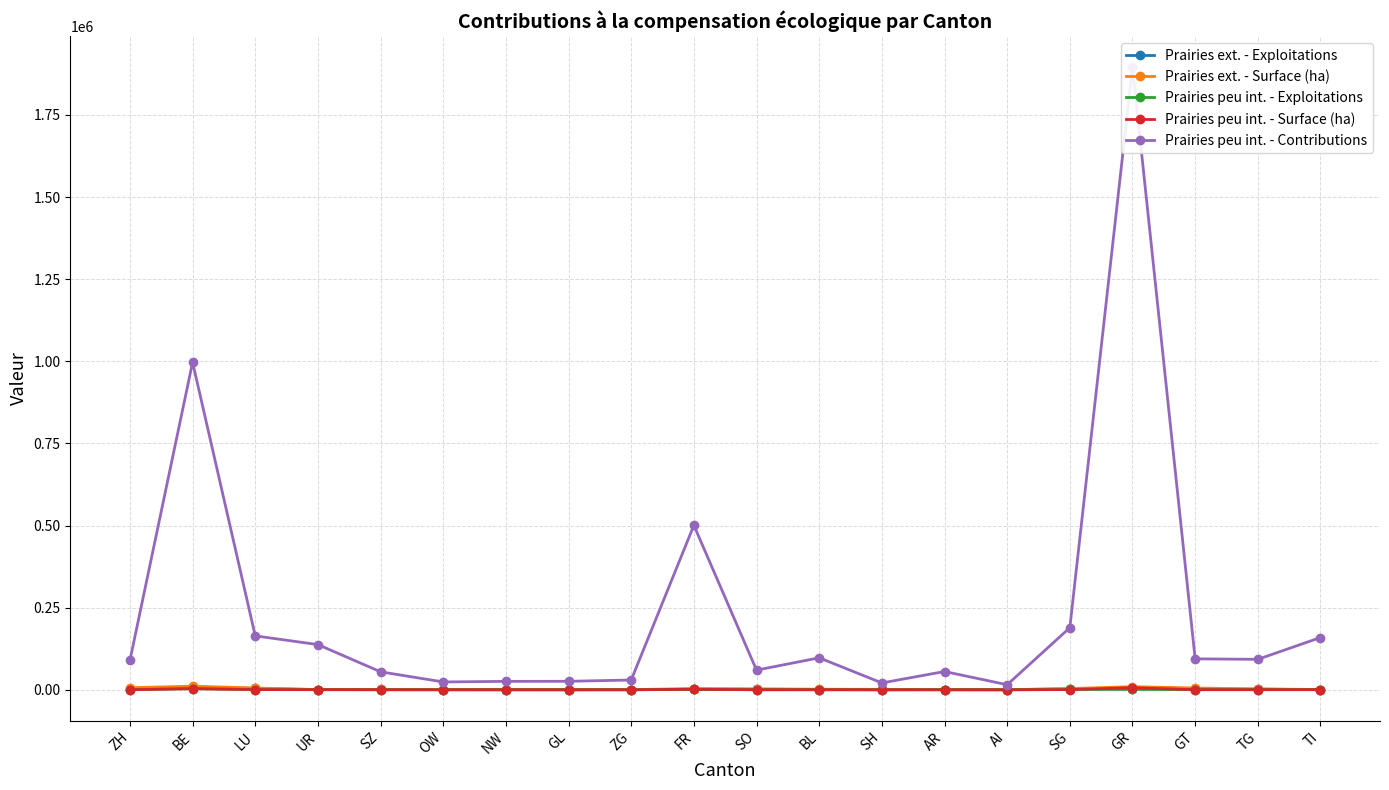

In Prairies peu int. - Surface (ha), how many points are lower than both neighbors (excluding endpoints)?

5